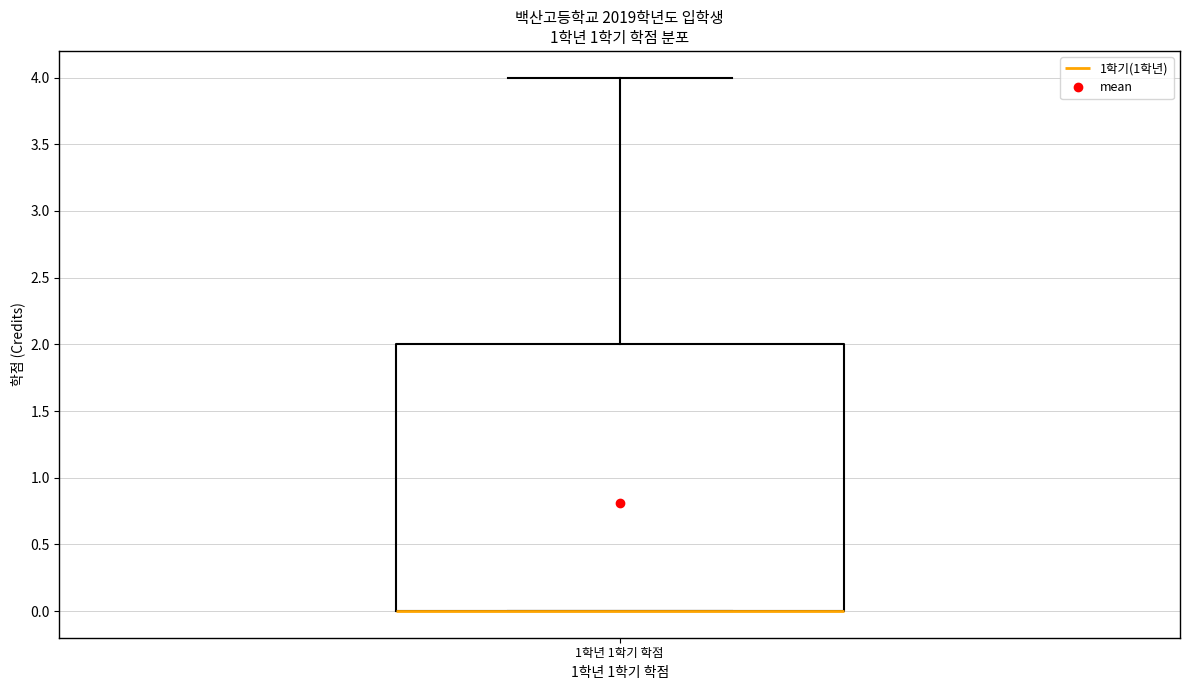

Transcribe this box plot: give where the median line is, the range the box spans, and where the two whiskers end, as read against the y-axis. The values are not printed on the chart, so give them approximately, as read against the axis.

median 0 (drawn on the box's lower edge), box 0 to 2, whiskers 0 to 4